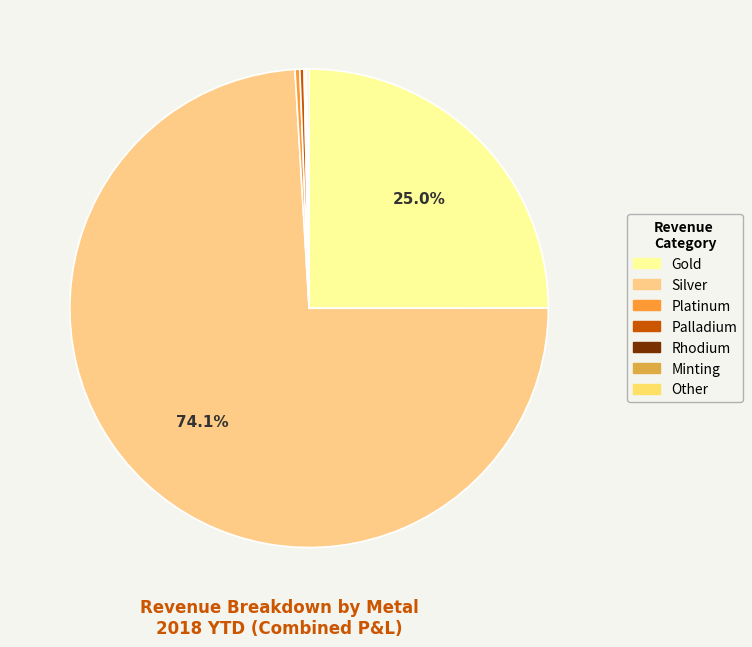

Which slice is the smallest?

Minting